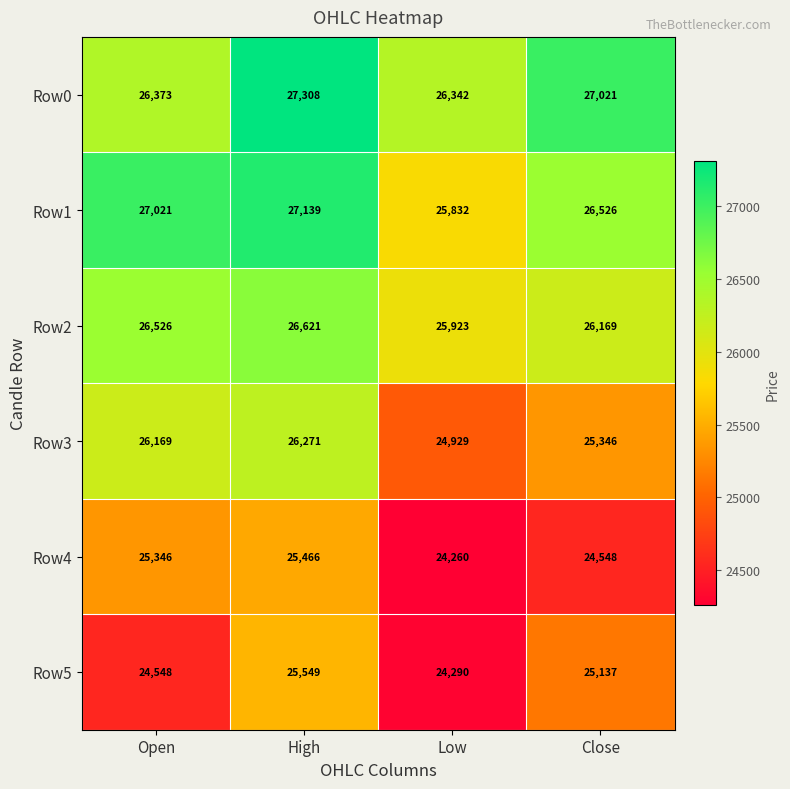

How many series are shown in this chart?

6